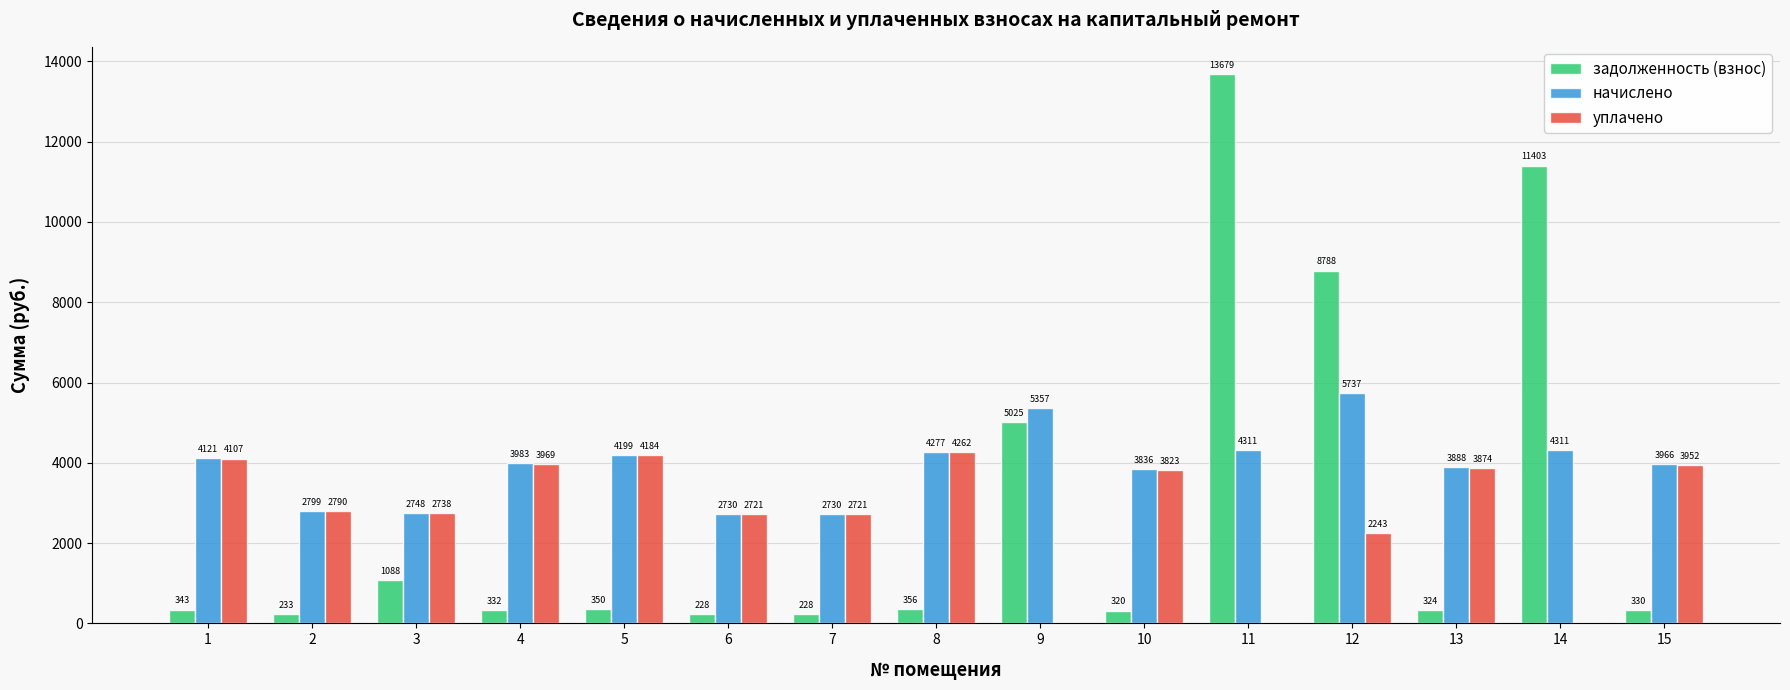

At which label is уплачено closest to 2130?

12